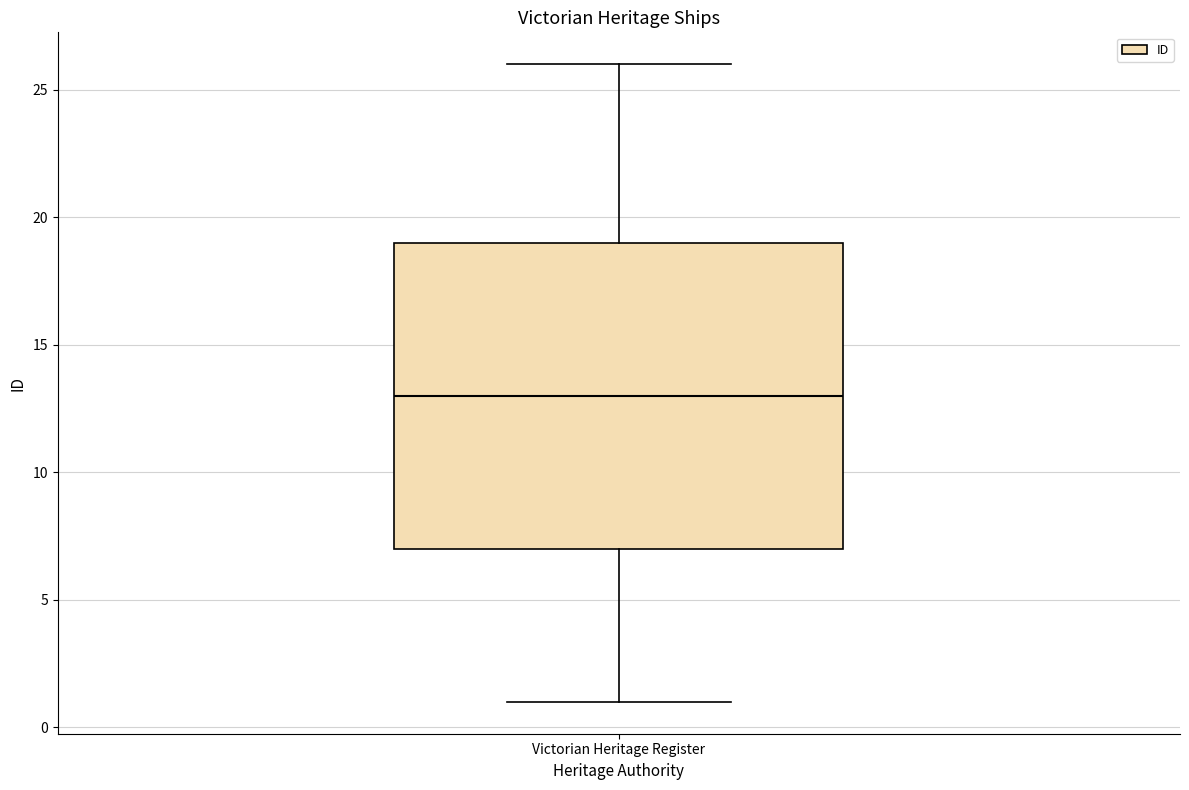

Read this box plot against the y-axis: the position of the median line, the range covered by the box, and the ends of both whiskers. The values are not printed on the chart, so give them approximately, as read against the axis.

median 13, box 7 to 19, whiskers 1 to 26